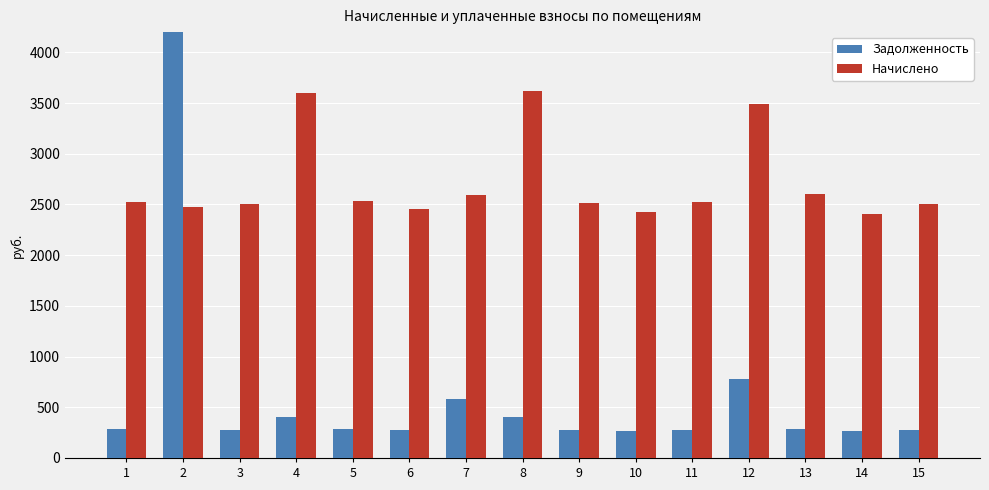

How many values in the Начислено series are below 2521?

7